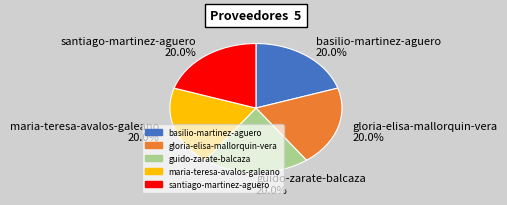

Is it true that guido-zarate-balcaza is 20% of the pie?

True